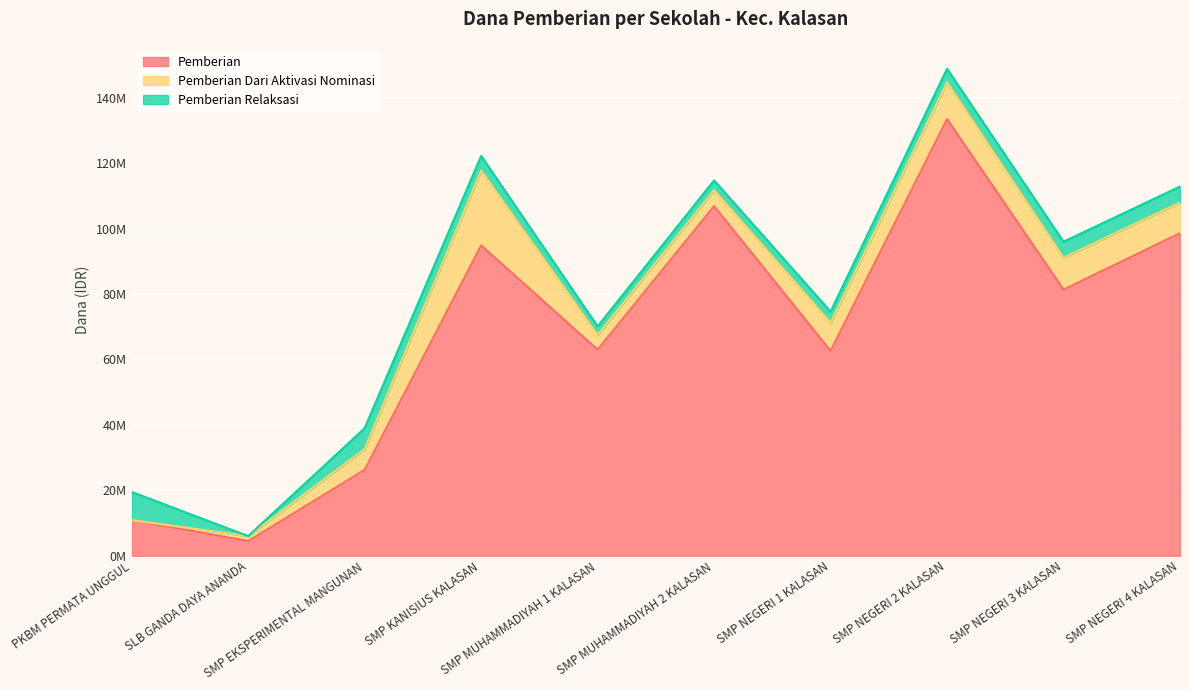

Read the Pemberian Relaksasi value at SMP MUHAMMADIYAH 2 KALASAN, to the nearest 100.

3000000